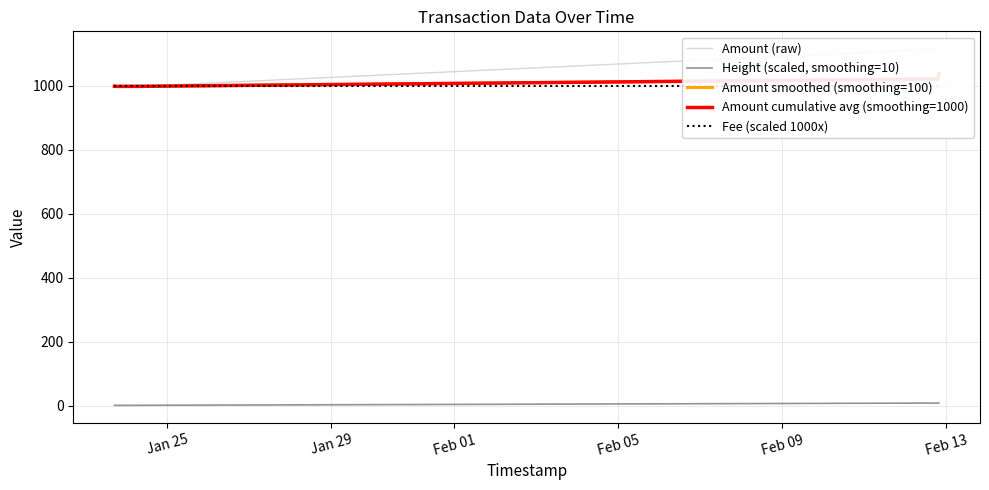

Reading left to right, list all the values displayed in this chart.

Amount (raw): 999.0	998.0	999.0	998.0	1114.9	1113.9
Height (scaled, smoothing=10): 1.6	1.6	1.8	1.8	8.8	8.8
Amount smoothed (smoothing=100): 999.0	998.5	998.7	998.5	1021.8	1037.3
Amount cumulative avg (smoothing=1000): 999.0	998.5	998.7	998.5	1021.8	1037.1
Fee (scaled 1000x): 999.5	999.5	999.5	999.5	999.5	999.5